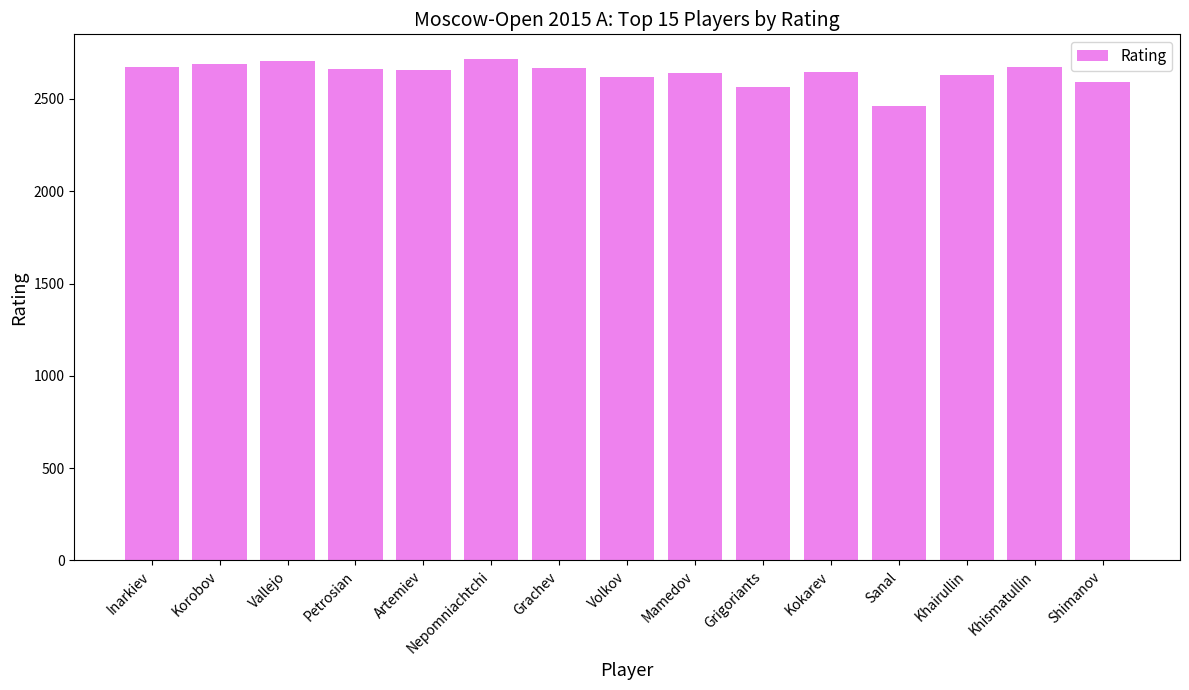

What is the label of the 2nd bar from the right?

Khismatullin